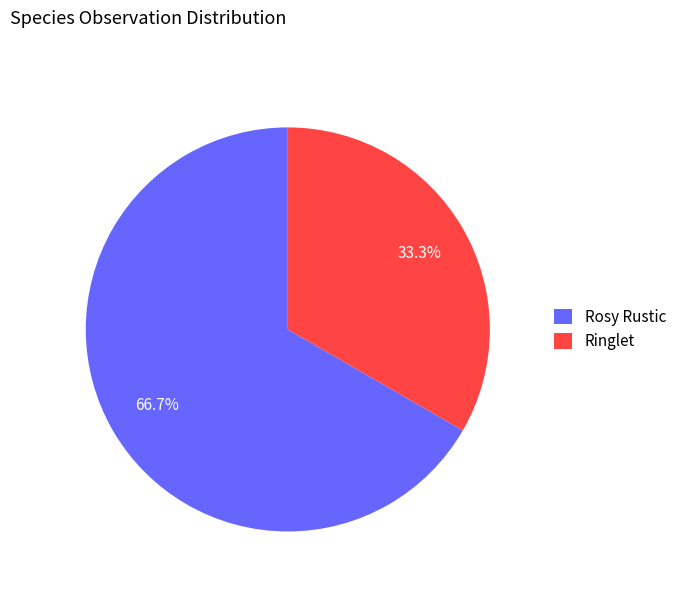

Which slice is the smallest?

Ringlet